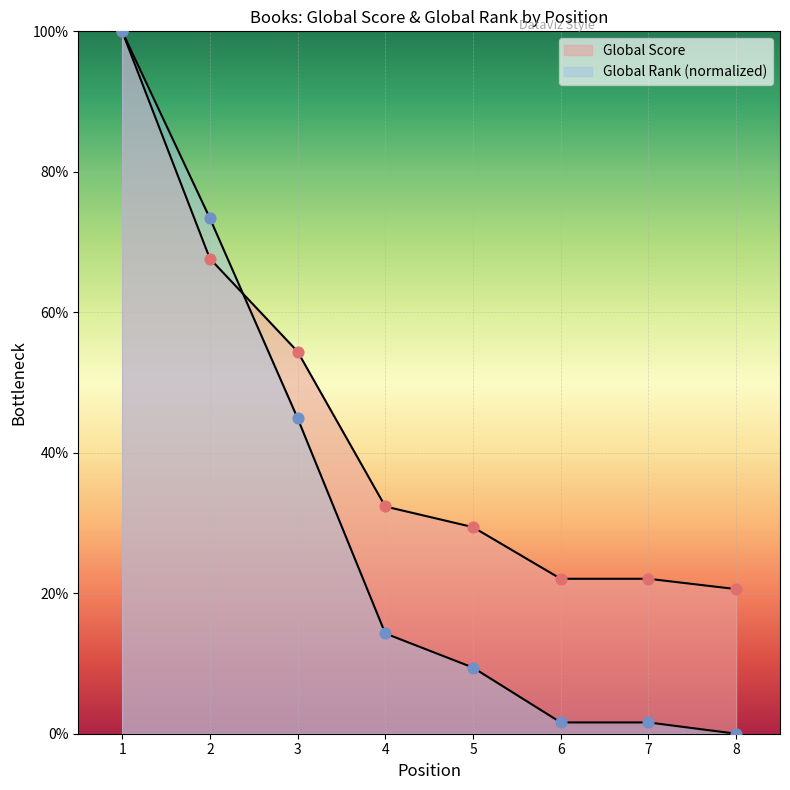

Which series contains the lowest Y value?

Global Rank